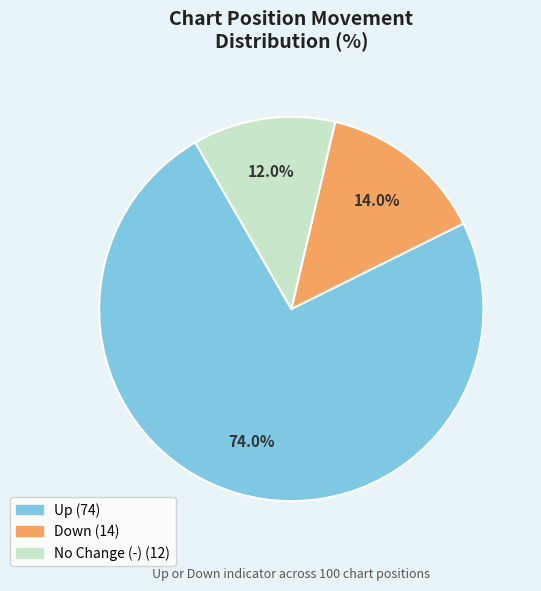

Is there a majority slice in this chart?

Yes